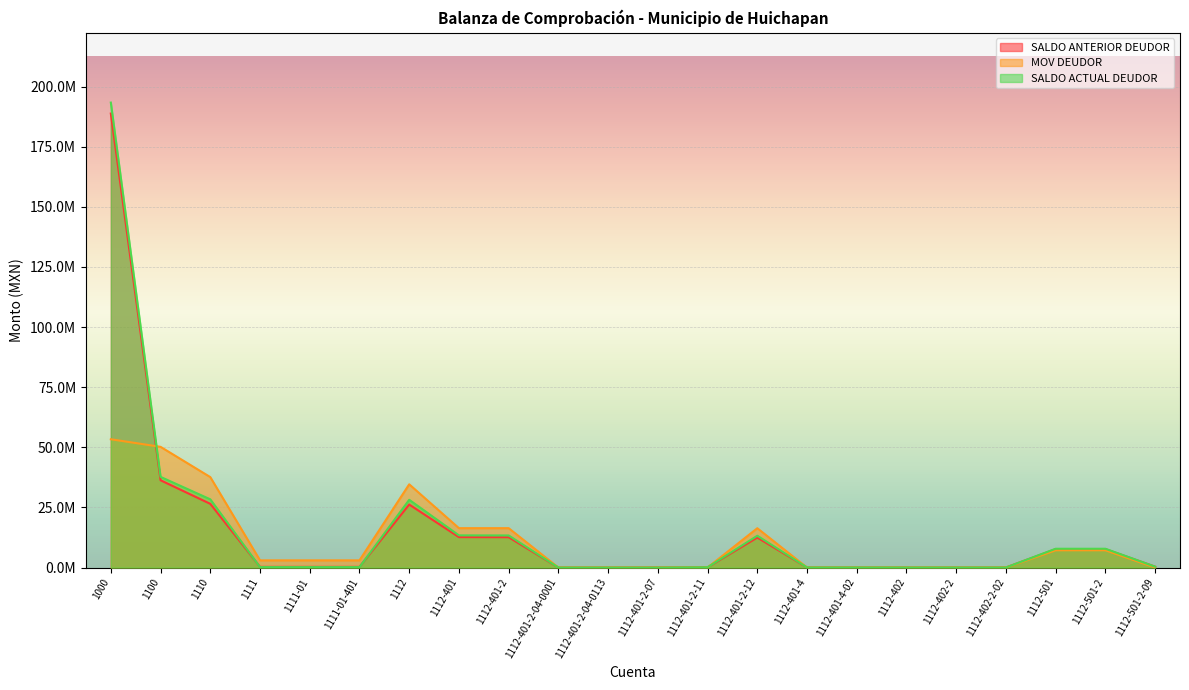

What is the sum of all MOV DEUDOR values?

248284482.5